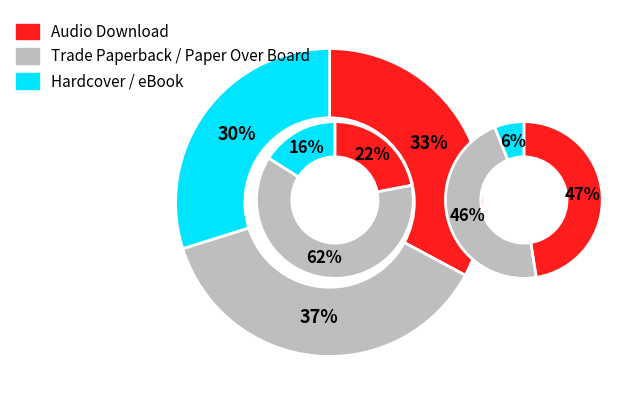

Which category has the biggest portion of the pie?

Audio Download